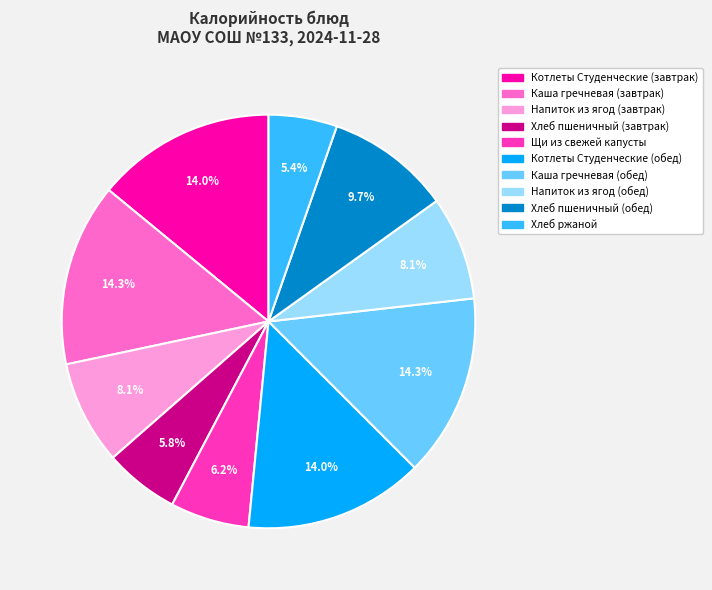

Combined, do Хлеб ржаной and Щи из свежей капусты account for over 50%?

No